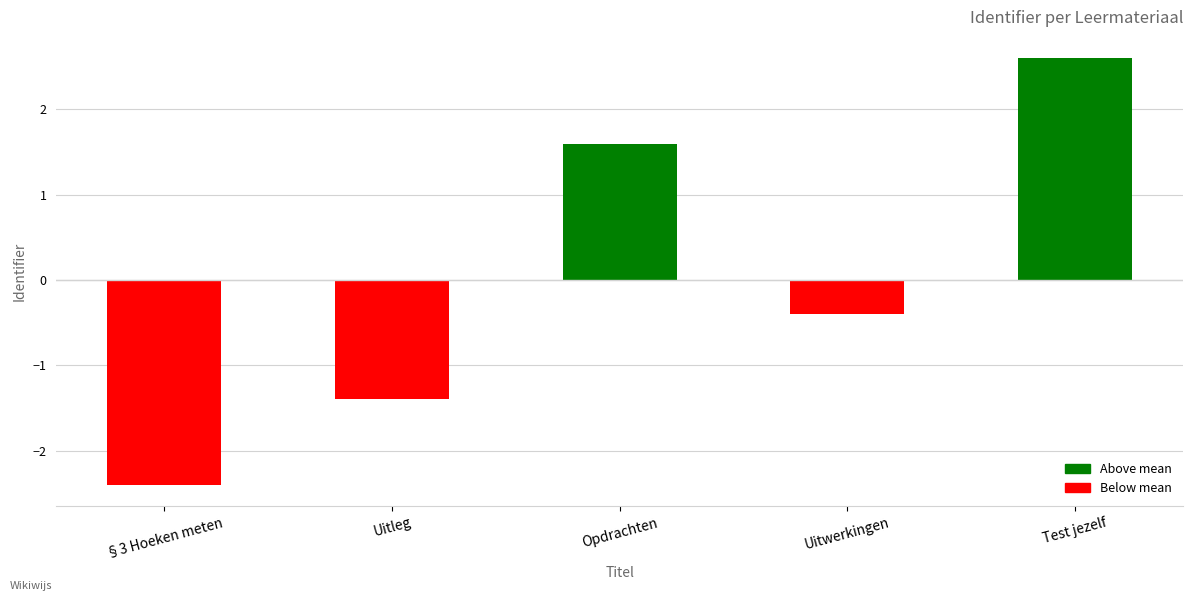

What is the change in value from §3 Hoeken meten to Uitwerkingen?

+2.0